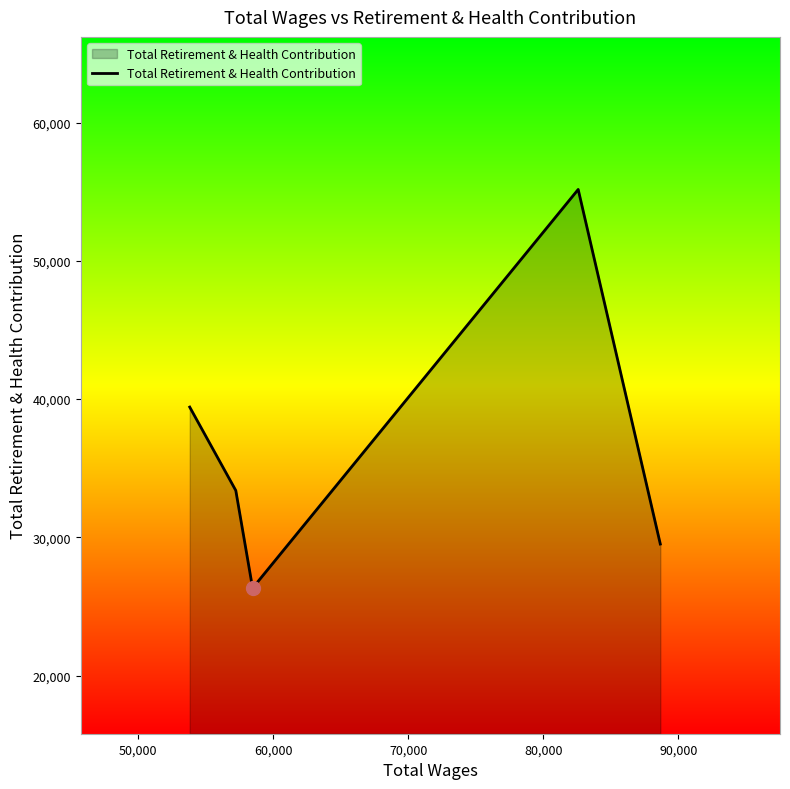

How many interior local peaks (higher than both neighbors) does the data have?

1